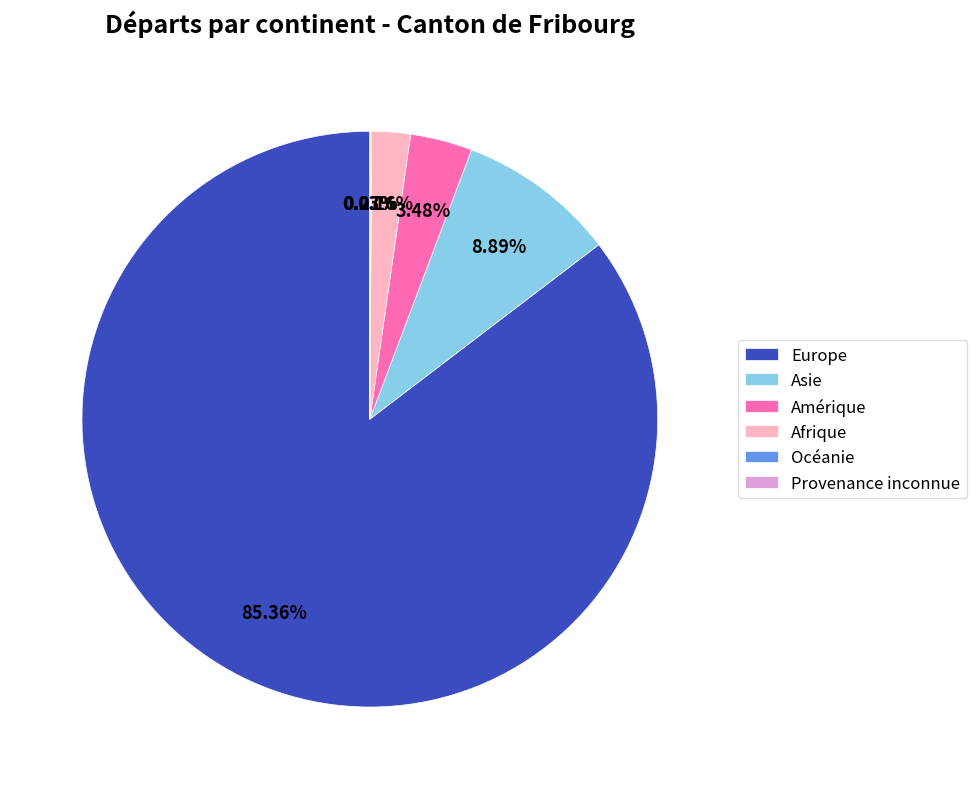

Which category has the biggest portion of the pie?

Europe